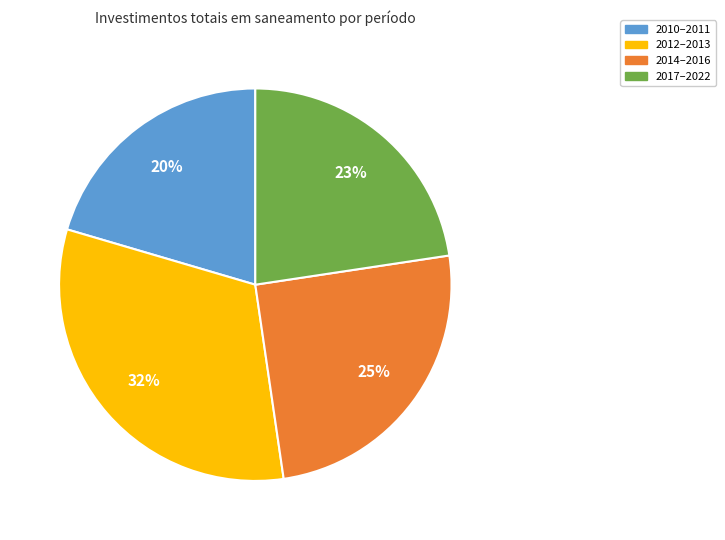

Is there a majority slice in this chart?

No